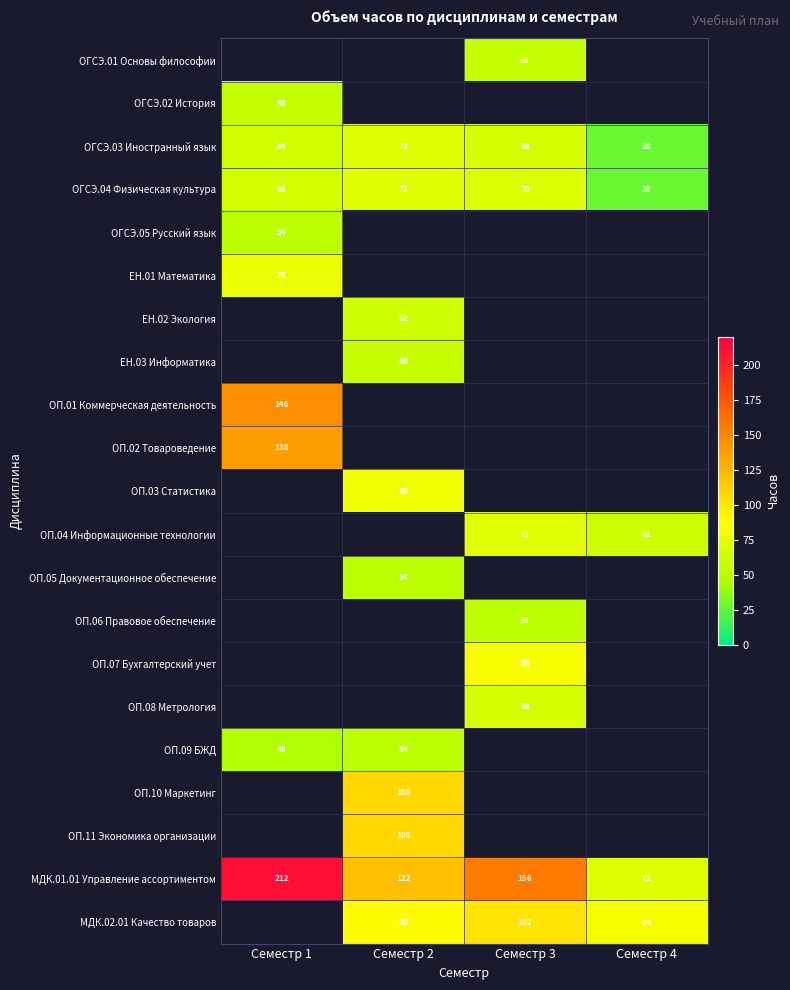

The ОГСЭ.03 Иностранный язык series shows 21 at Семестр 2. True or false?

False